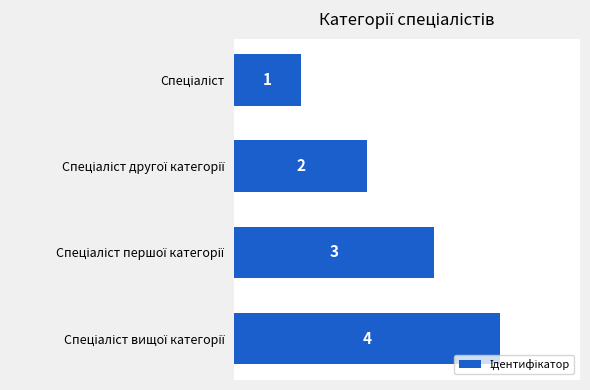

How many series are shown in this chart?

1